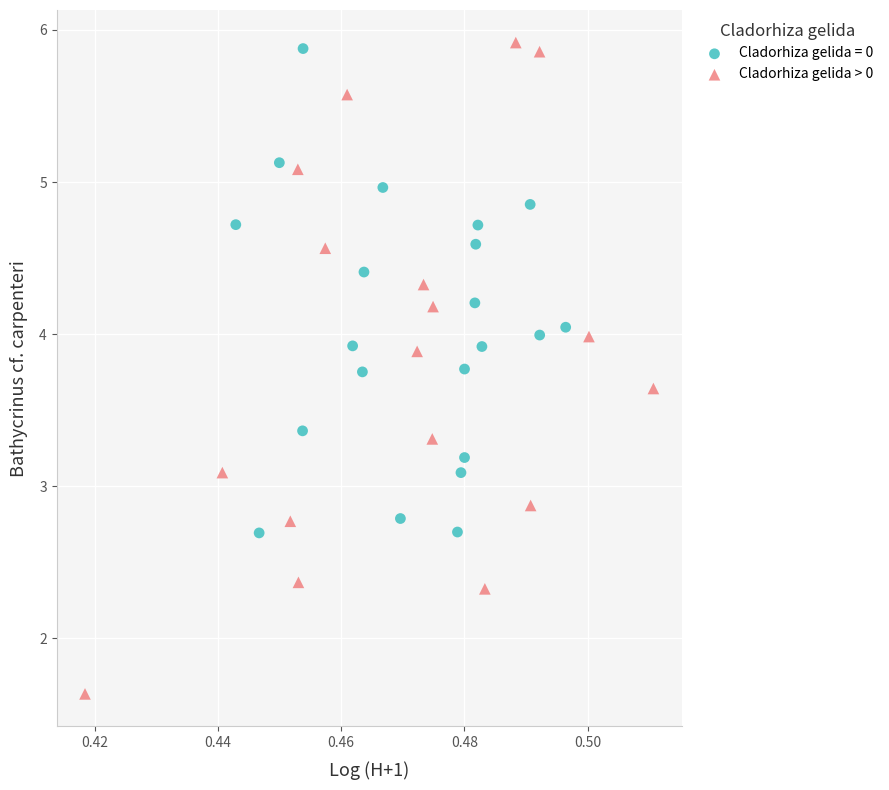

Which series contains the lowest Y value?

Cladorhiza gelida > 0